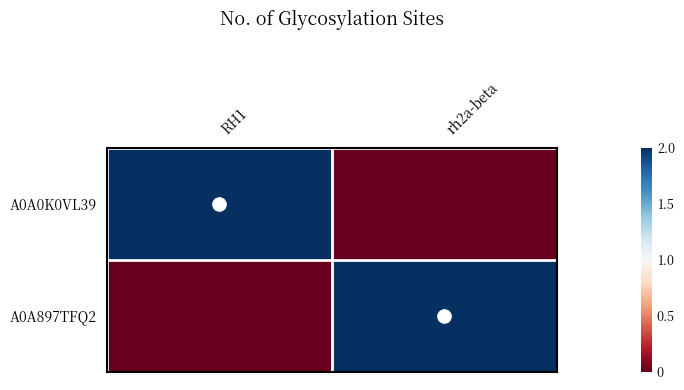

Reading left to right, what are all the values shown in this chart?

A0A0K0VL39: RH1=2	rh2a-beta=0
A0A897TFQ2: RH1=0	rh2a-beta=2